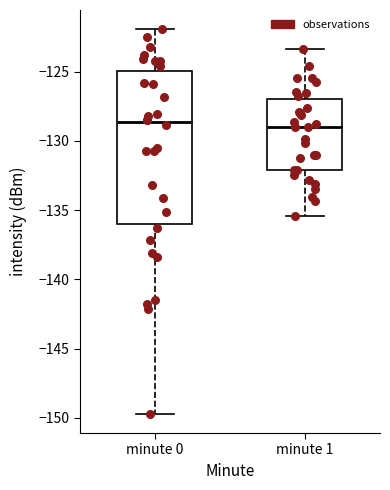

Reading left to right, read every box against the y-axis: the position of its median line, the range the box covers, and the ends of its whiskers. The values are not printed on the chart, so give them approximately, as read against the axis.

minute 0: median -128.5, box -136.0 to -125.0, whiskers -149.5 to -122.0
minute 1: median -129.0, box -132.0 to -127.0, whiskers -135.5 to -123.5